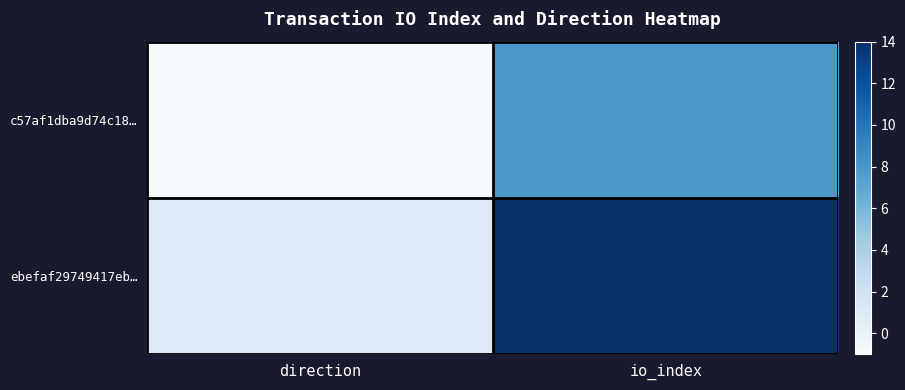

At how many categories does at least one series exceed 0?

2